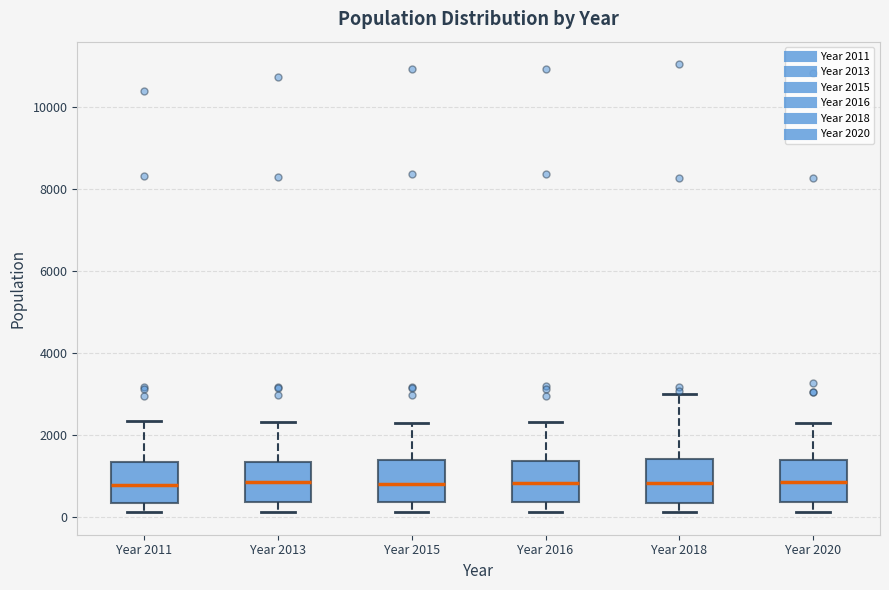

Reading left to right, transcribe this box plot: for each box, give where its median line is, the range the box spans, and where its two whiskers end, as read against the y-axis. The values are not printed on the chart, so give them approximately, as read against the axis.

Year 2011: median 800, box 400 to 1400, whiskers 200 to 2400
Year 2013: median 800, box 400 to 1400, whiskers 200 to 2400
Year 2015: median 800, box 400 to 1400, whiskers 200 to 2400
Year 2016: median 800, box 400 to 1400, whiskers 200 to 2400
Year 2018: median 800, box 400 to 1400, whiskers 200 to 3000
Year 2020: median 800, box 400 to 1400, whiskers 200 to 2200